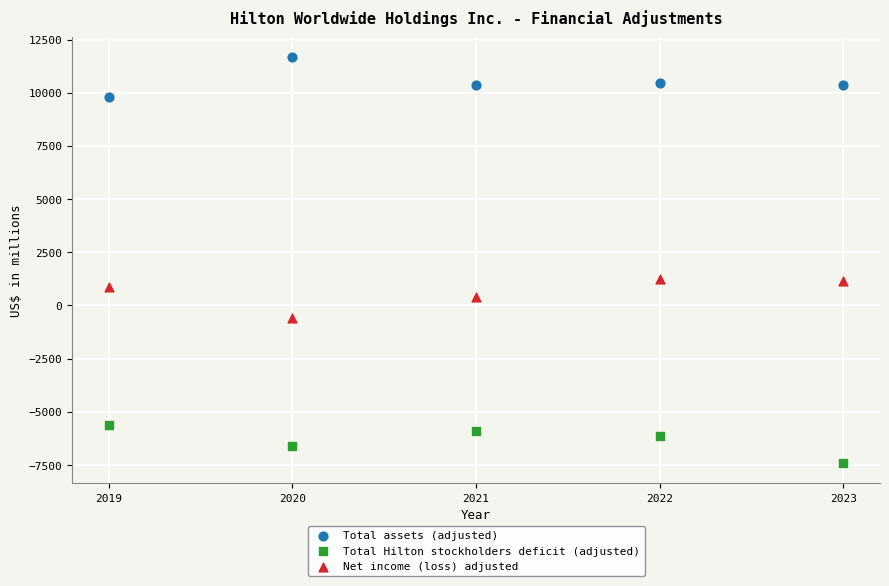

What are all the series names shown in the legend?

Total assets (adjusted), Total Hilton stockholders deficit (adjusted), Net income (loss) adjusted